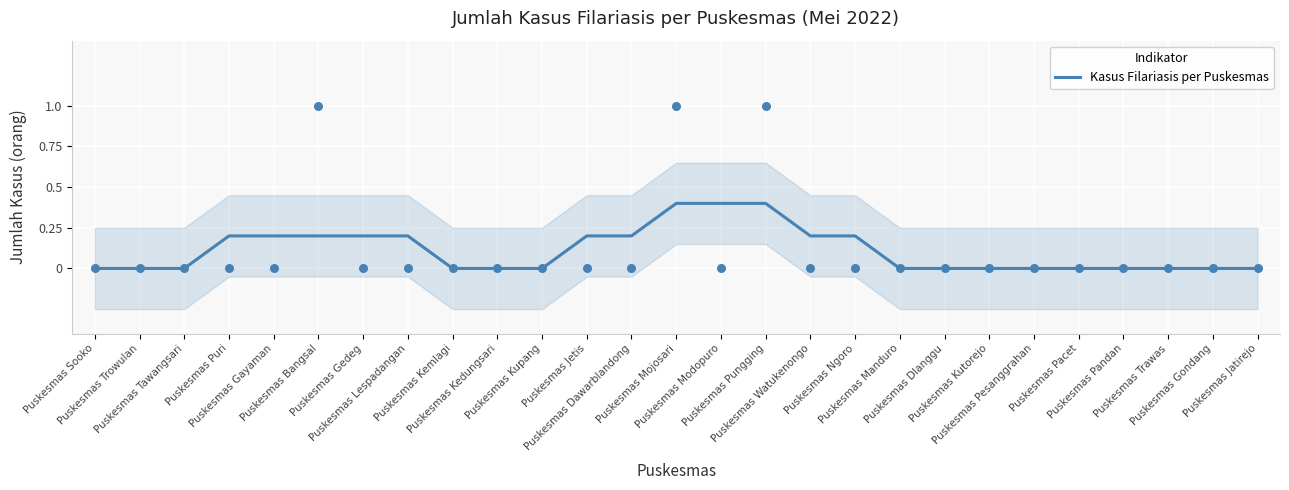

Which has a higher value, Puskesmas Kutorejo or Puskesmas Trawas?

Puskesmas Kutorejo